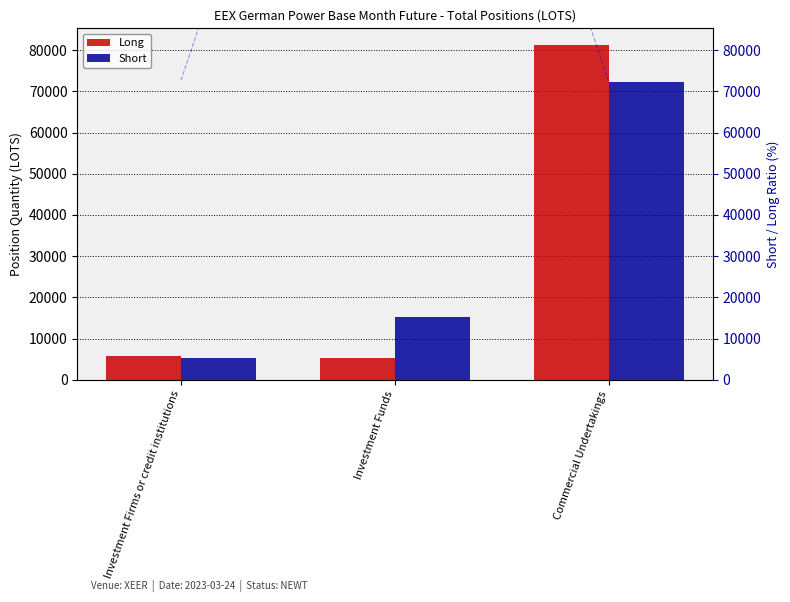

How many groups of bars are there?

3